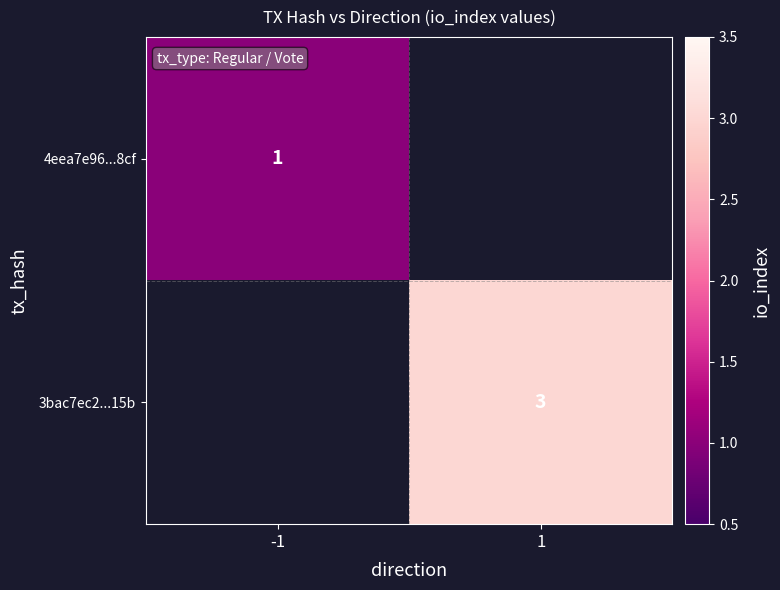

True or false: 3bac7ec2...15b has a value of 5 at 1.

False